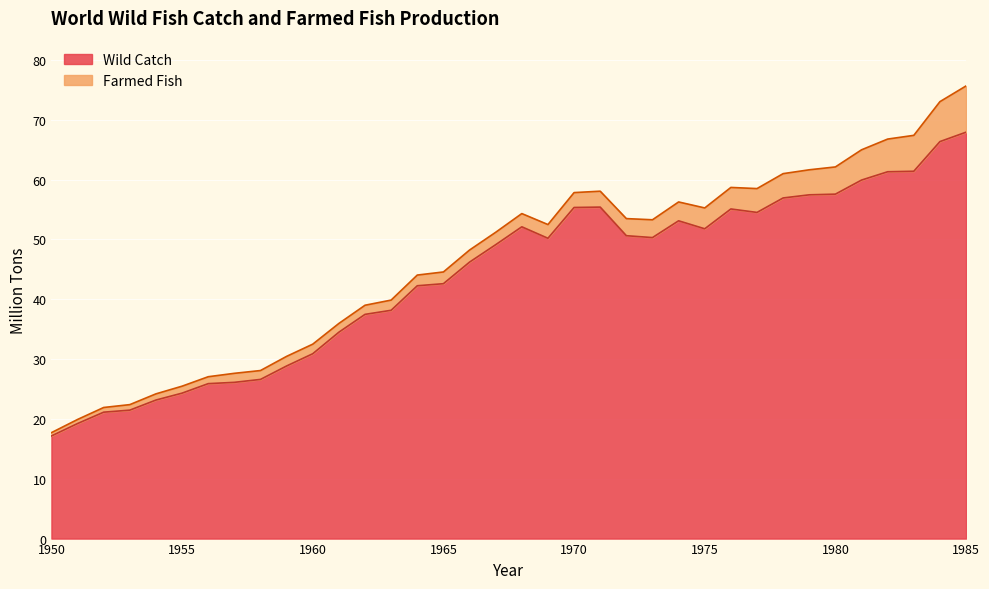

Which label corresponds to the largest value in the chart?

1985